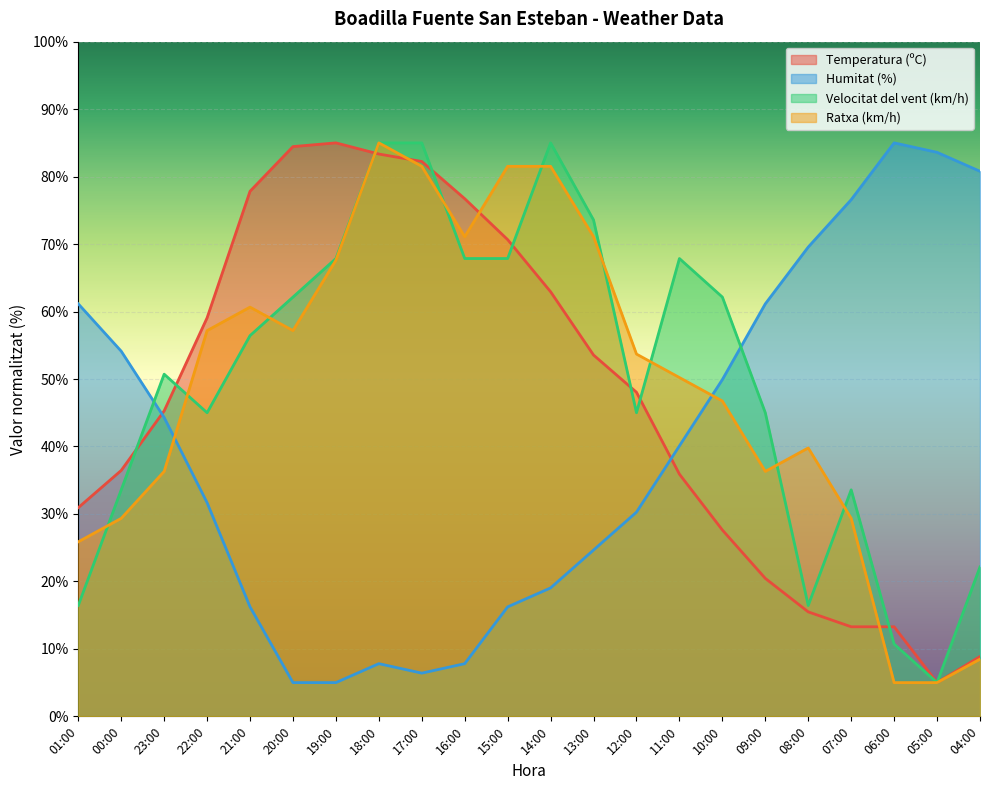

Reading left to right, extract all data points from this chart.

Temperatura (ºC): 30.9	36.4	45.3	59.1	77.8	84.4	85.0	83.3	82.2	76.7	70.7	62.9	53.6	48.0	35.9	27.6	20.4	15.5	13.3	13.3	5.0	8.9
Humitat (%): 61.1	54.1	44.3	31.7	16.2	5.0	5.0	7.8	6.4	7.8	16.2	19.0	24.6	30.3	40.1	49.9	61.1	69.6	76.6	85.0	83.6	80.8
Velocitat del vent (km/h): 16.4	33.6	50.7	45.0	56.4	62.1	67.9	85.0	85.0	67.9	67.9	85.0	73.6	45.0	67.9	62.1	45.0	16.4	33.6	10.7	5.0	22.1
Ratxa (km/h): 25.9	29.3	36.3	57.2	60.7	57.2	67.6	85.0	81.5	71.1	81.5	81.5	71.1	53.7	50.2	46.7	36.3	39.8	29.3	5.0	5.0	8.5